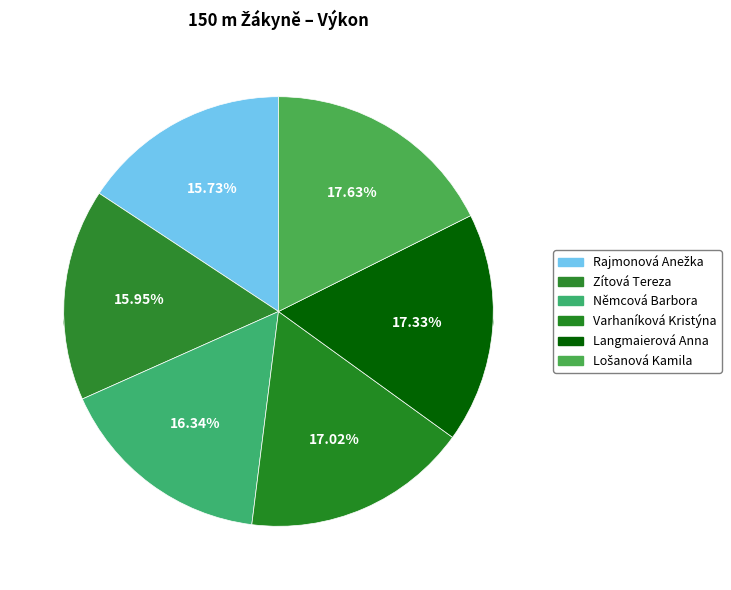

What percentage do Varhaníková Kristýna and Němcová Barbora together represent?

33.4%